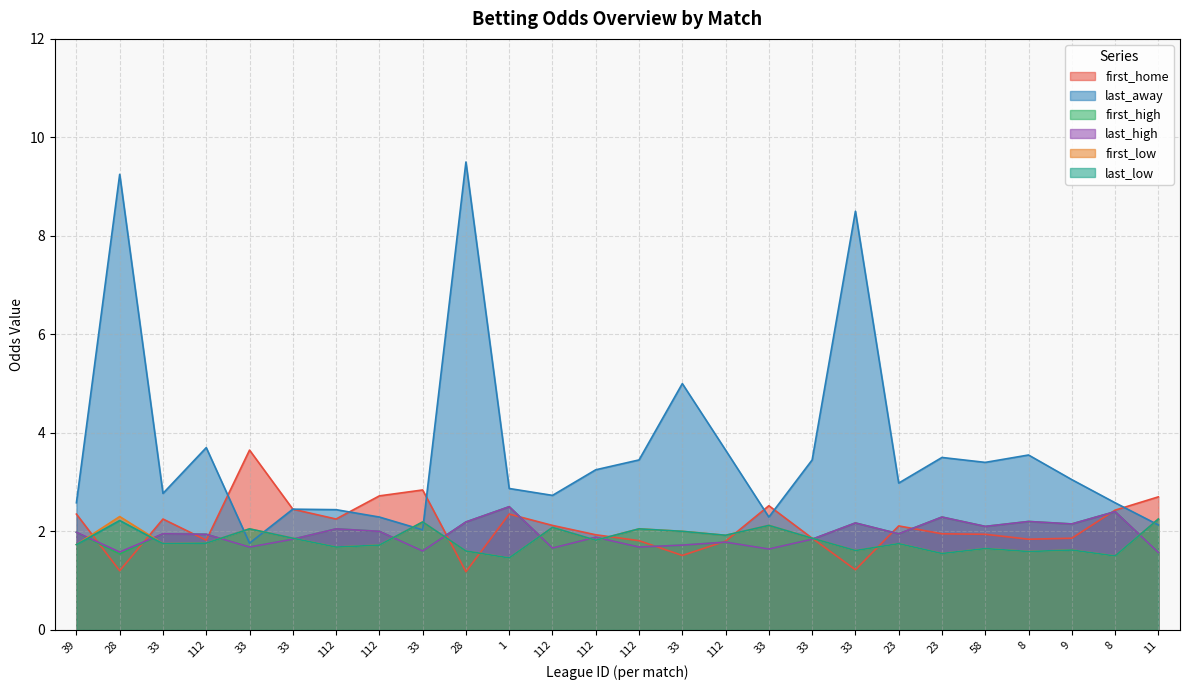

The value of first_home at 33 is 2.8. True or false?

True